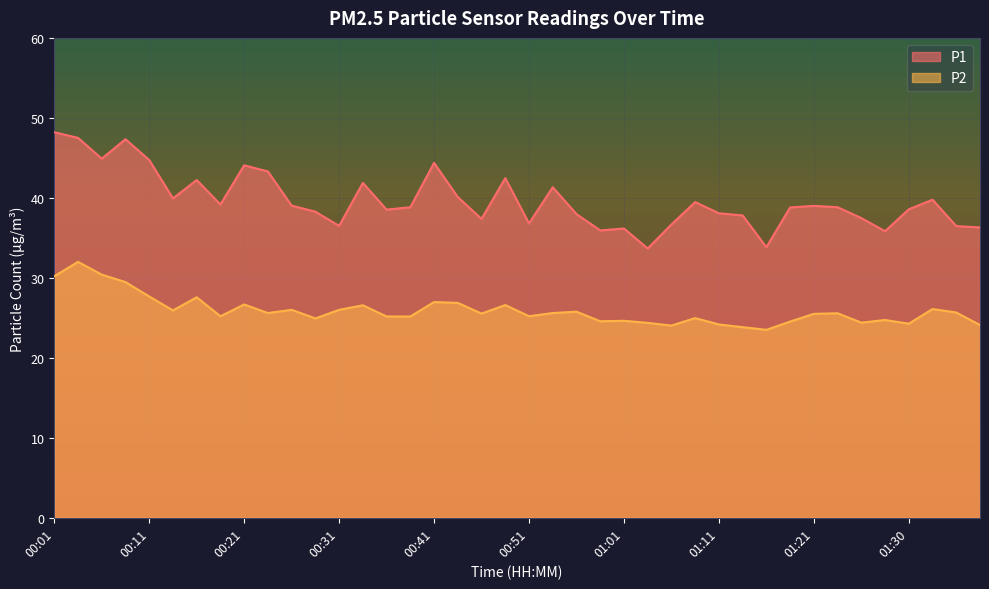

Count the number of data series in this chart.

2